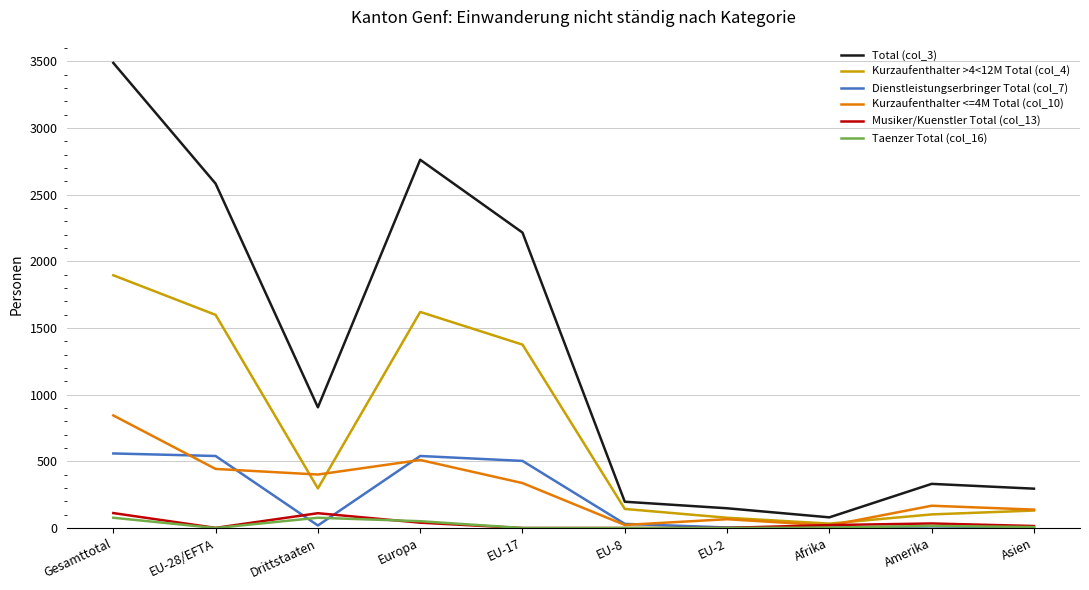

Which series has the largest range (max minus min)?

Total (col_3)